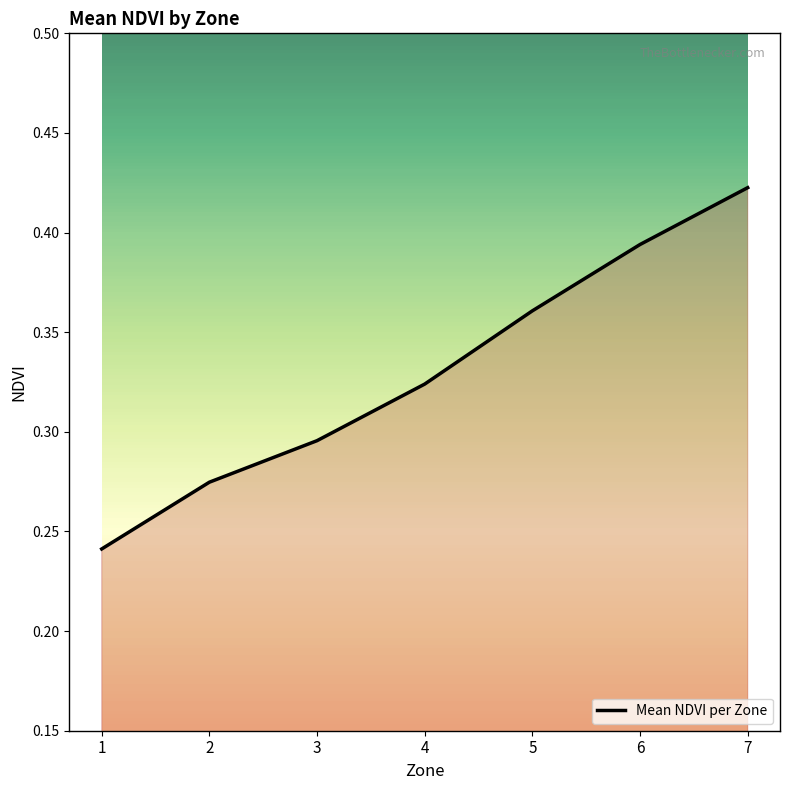

List the labels in order of value, smallest first.

1, 2, 3, 4, 5, 6, 7